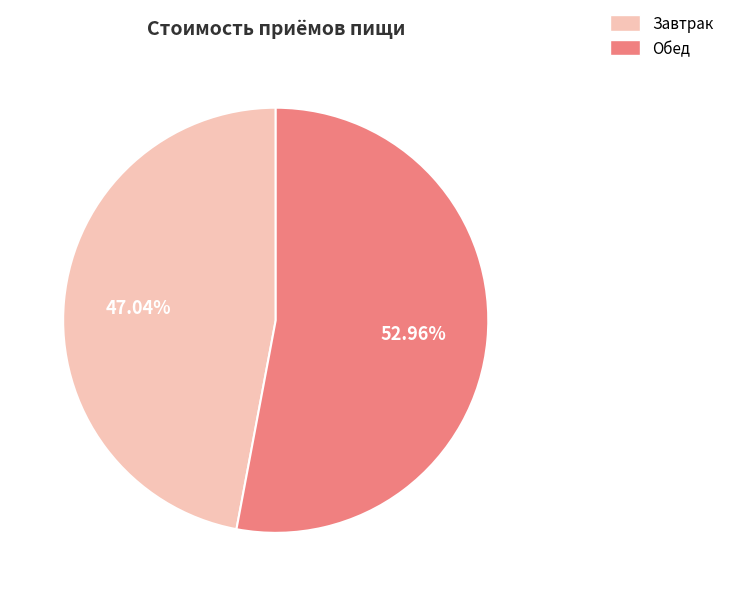

Which has a higher value, Завтрак or Обед?

Обед